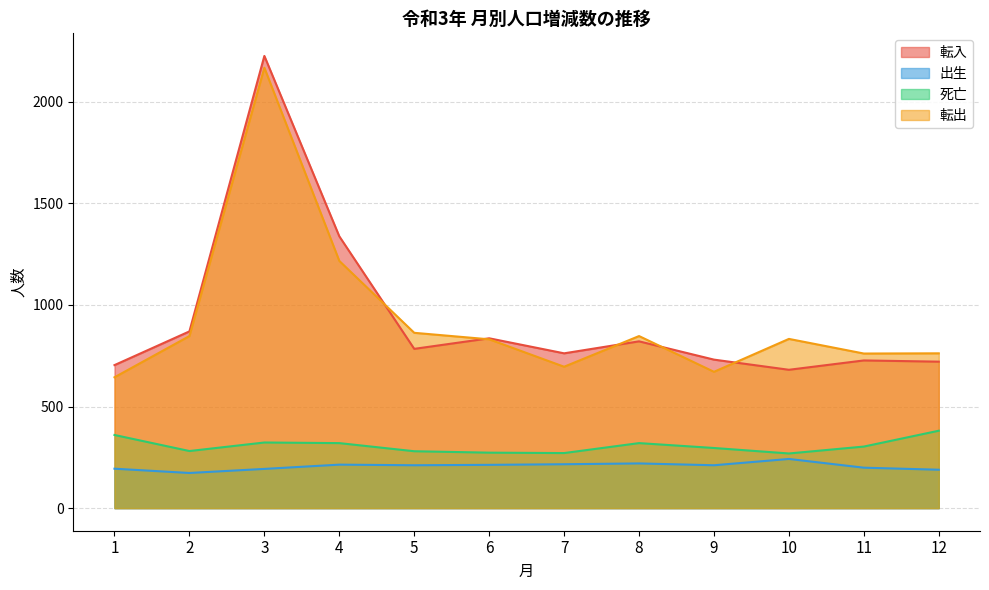

At which category does 出生 reach its first local valley?

2